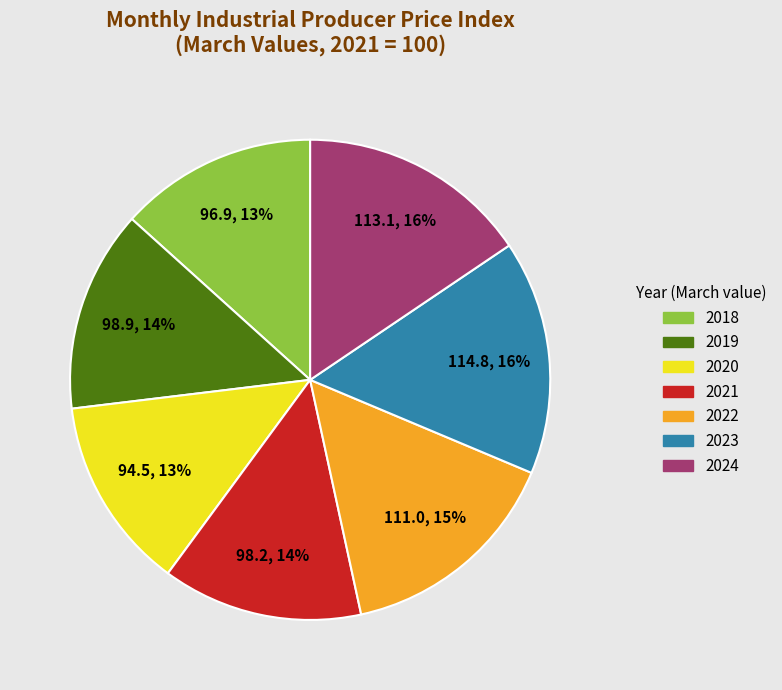

True or false: 2022 accounts for 1% of the total.

False